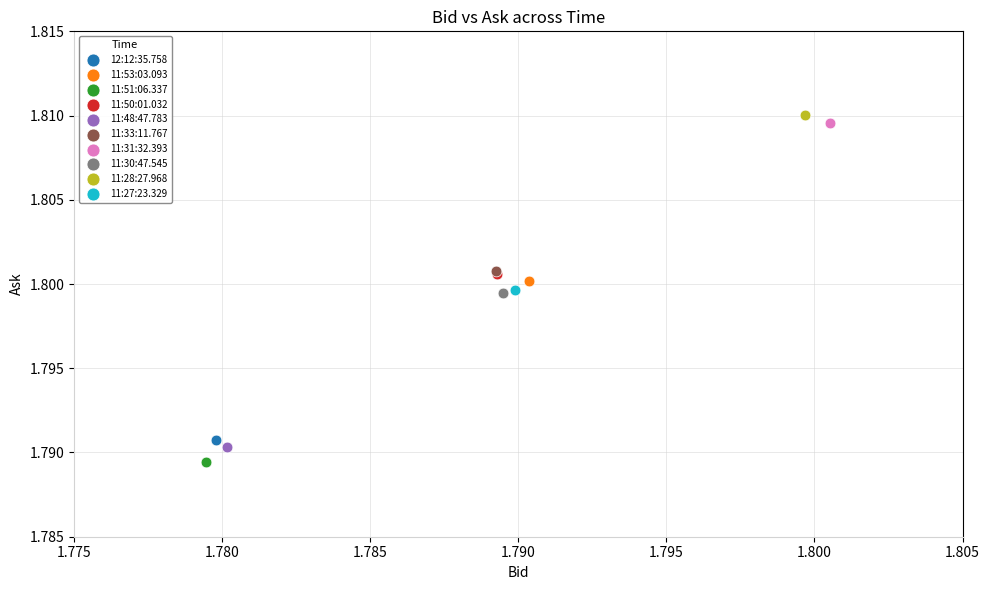

What are all the series names shown in the legend?

12:12:35.758, 11:53:03.093, 11:51:06.337, 11:50:01.032, 11:48:47.783, 11:33:11.767, 11:31:32.393, 11:30:47.545, 11:28:27.968, 11:27:23.329